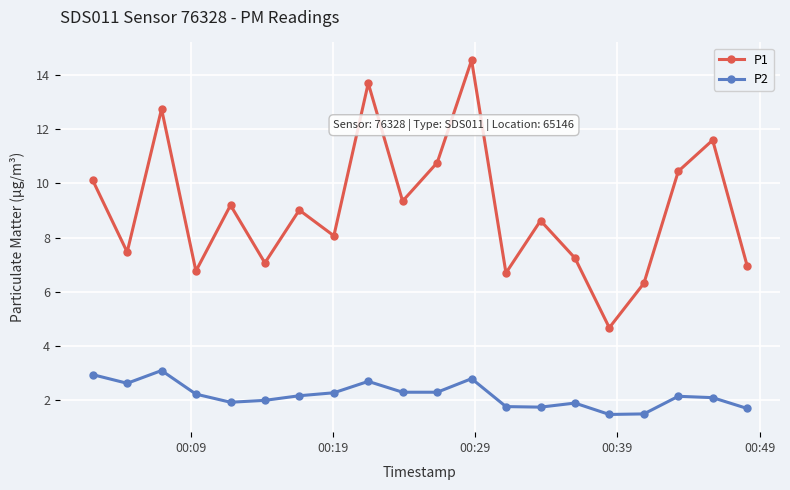

True or false: P1 and P2 cross at least once.

False